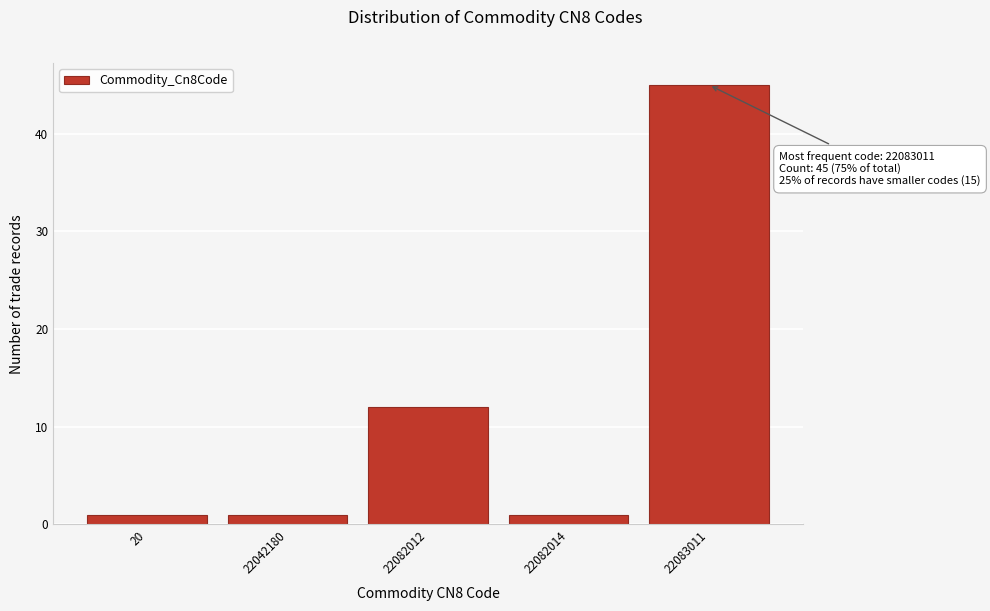

Reading left to right, transcribe all the data shown in this chart.

1	1	12	1	45